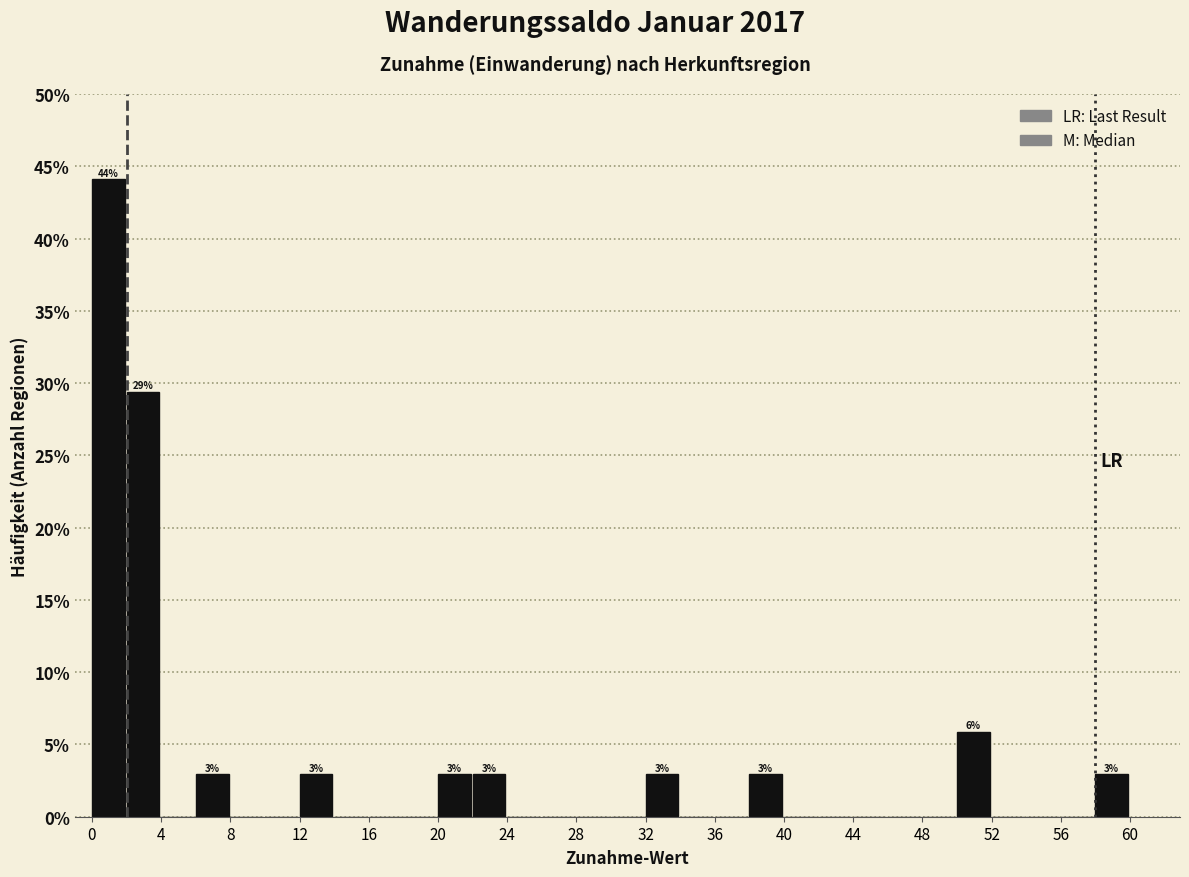

Over which range of the x-axis is the bar tallest?

0 to 2